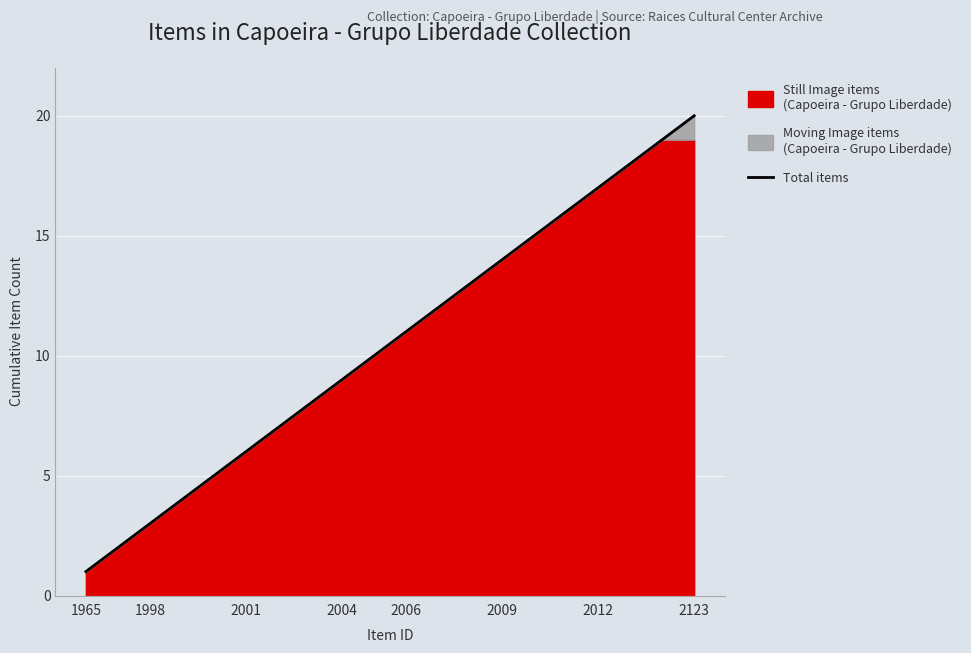

At which label does Total items reach its minimum?

1965